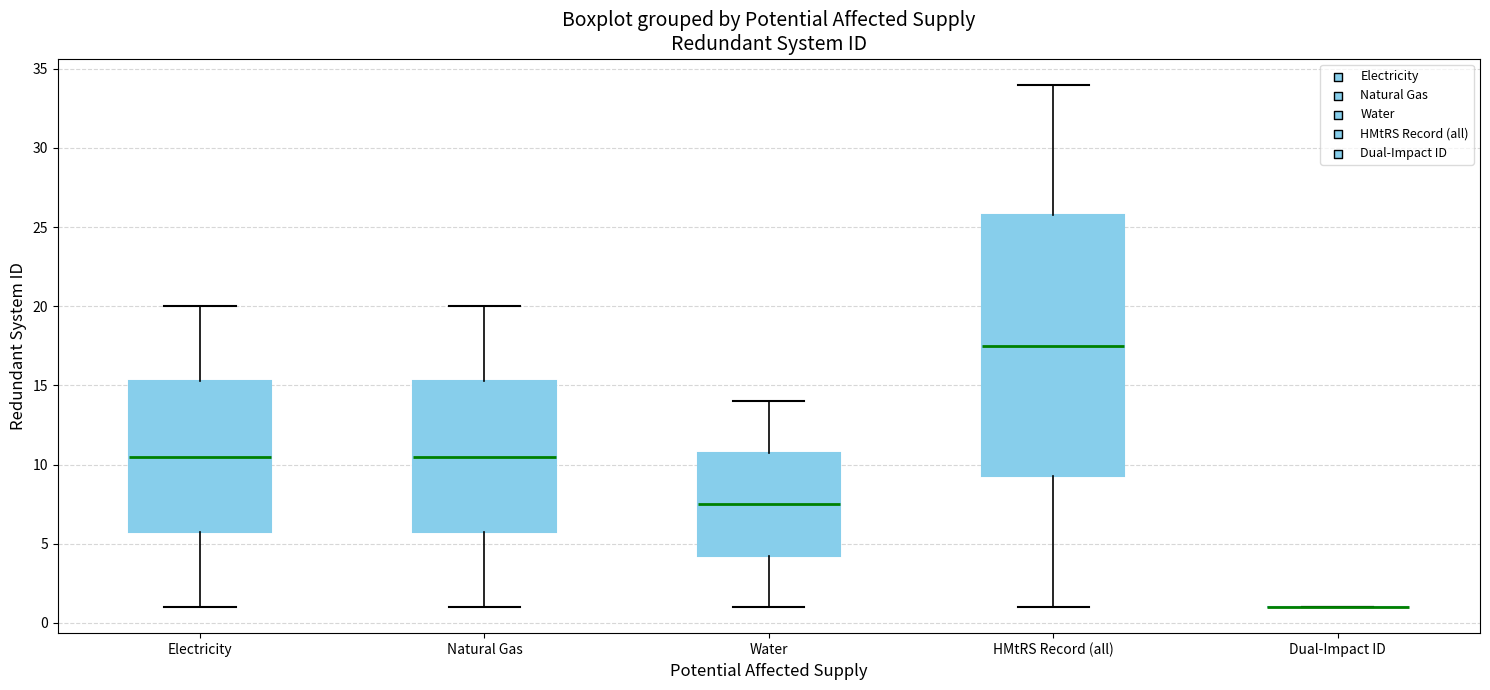

Reading left to right, read every box against the y-axis: the position of its median line, the range the box covers, and the ends of its whiskers. The values are not printed on the chart, so give them approximately, as read against the axis.

Electricity: median 10.5, box 6.0 to 15.5, whiskers 1.0 to 20.0
Natural Gas: median 10.5, box 6.0 to 15.5, whiskers 1.0 to 20.0
Water: median 7.5, box 4.5 to 11.0, whiskers 1.0 to 14.0
HMtRS Record (all): median 17.5, box 9.5 to 26.0, whiskers 1.0 to 34.0
Dual-Impact ID: box collapsed to a line at 1.0, whiskers 1.0 to 1.0